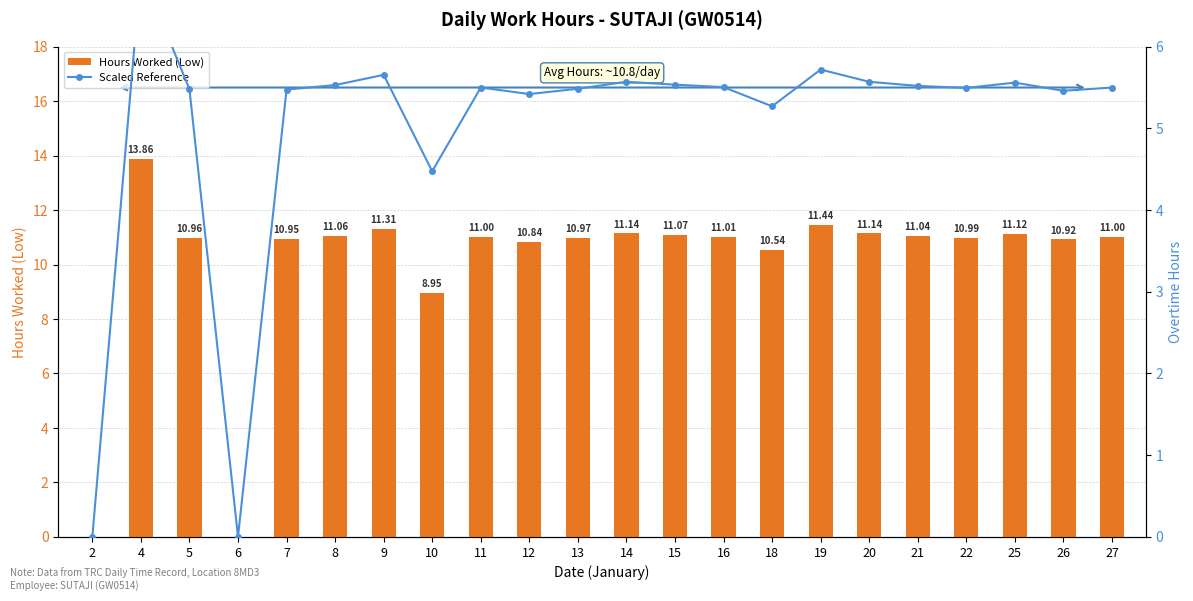

The value of Scaled Reference at 2 is -2.7. True or false?

False